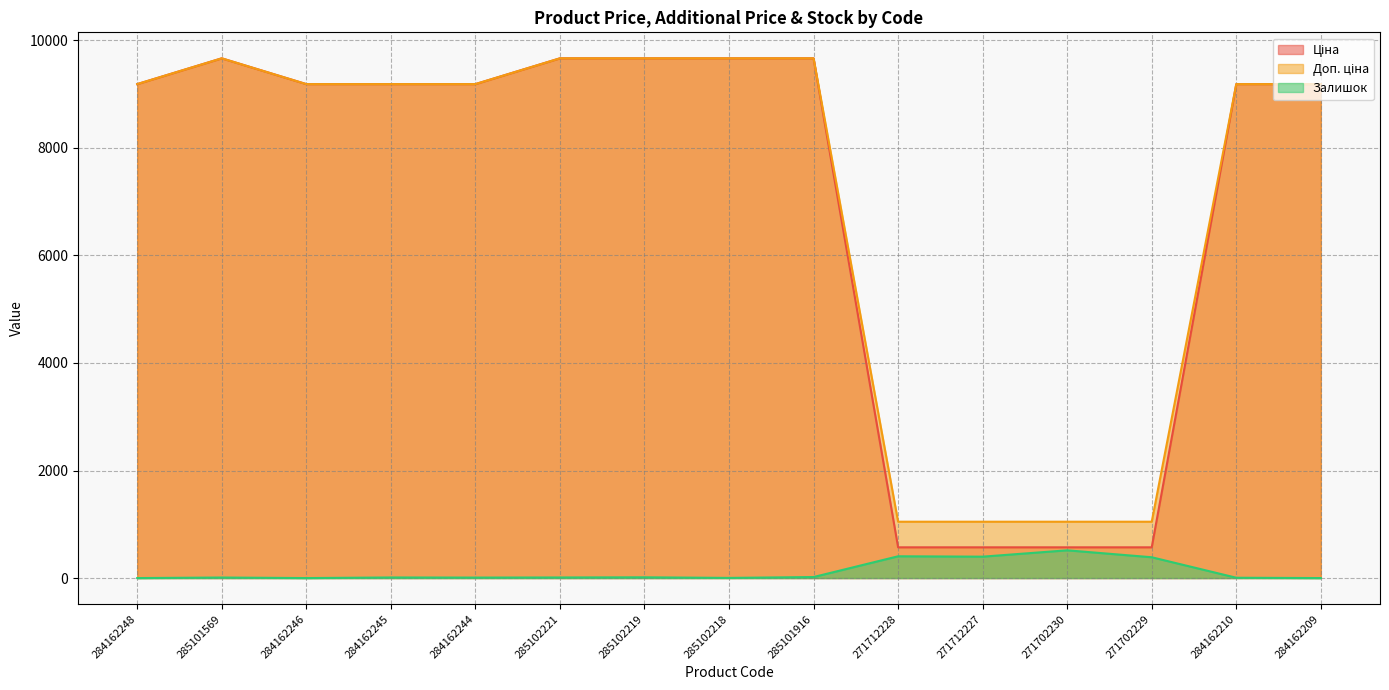

Reading left to right, list all the values displayed in this chart.

Ціна: 284162248=9185.1	285101569=9664.7	284162246=9185.1	284162245=9185.1	284162244=9185.1	285102221=9664.7	285102219=9664.7	285102218=9664.7	285101916=9664.7	271712228=571.6	271712227=571.6	271702230=571.6	271702229=571.6	284162210=9185.1	284162209=9185.1
Доп. ціна: 284162248=9185.1	285101569=9664.7	284162246=9185.1	284162245=9185.1	284162244=9185.1	285102221=9664.7	285102219=9664.7	285102218=9664.7	285101916=9664.7	271712228=1048.0	271712227=1048.0	271702230=1048.0	271702229=1048.0	284162210=9185.1	284162209=9185.1
Залишок: 284162248=0.0	285101569=10.0	284162246=0.0	284162245=11.0	284162244=9.0	285102221=11.0	285102219=14.0	285102218=3.0	285101916=19.0	271712228=405.0	271712227=398.0	271702230=516.0	271702229=387.0	284162210=6.0	284162209=0.0